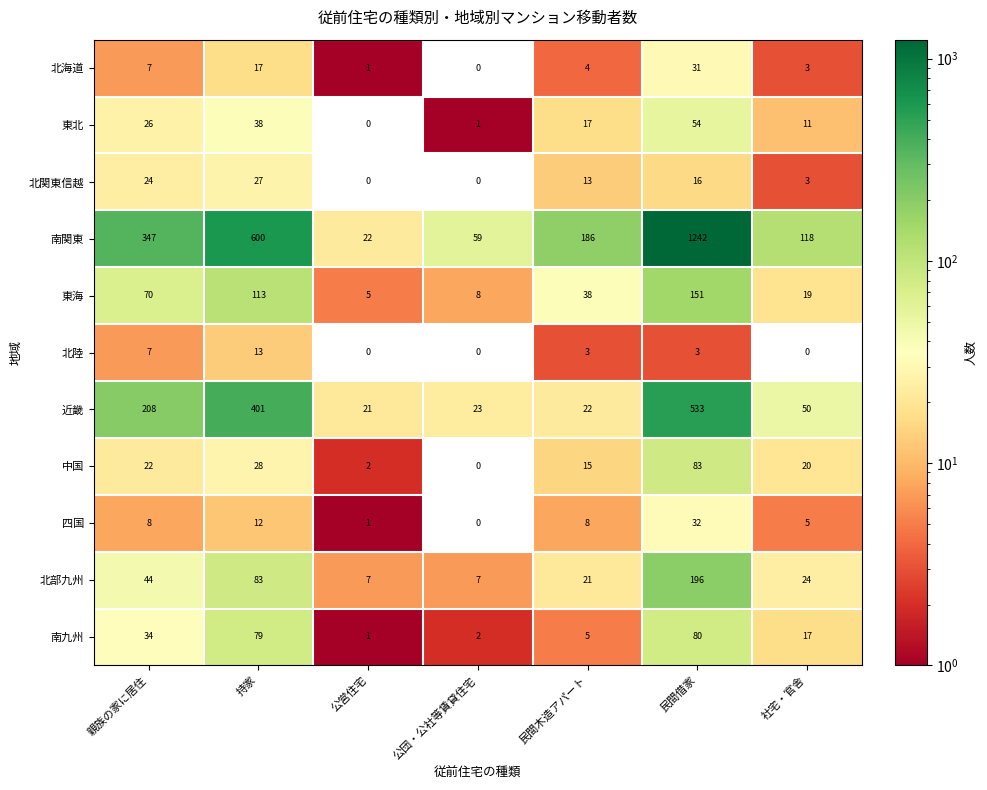

What is the greatest value displayed?

1242